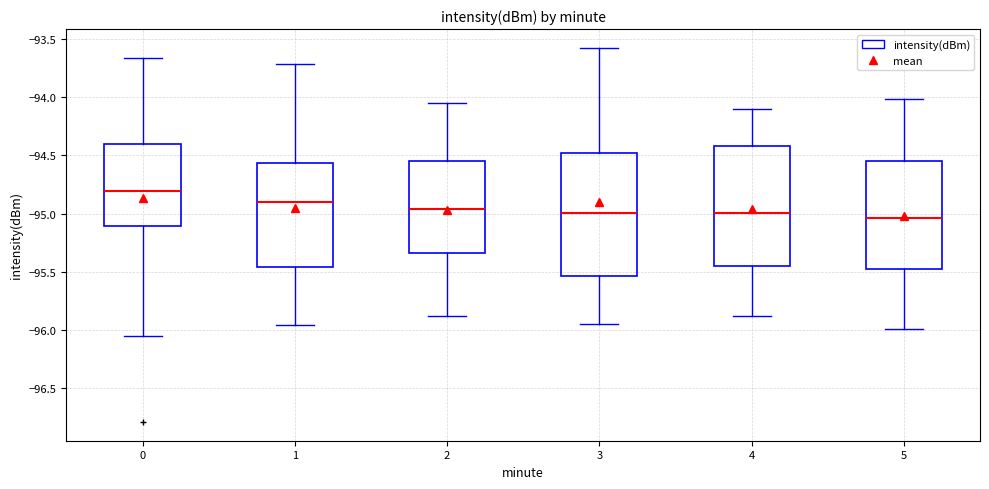

Reading left to right, transcribe this box plot: for each box, give where its median line is, the range the box spans, and where its two whiskers end, as read against the y-axis. The values are not printed on the chart, so give them approximately, as read against the axis.

0: median -94.80, box -95.10 to -94.40, whiskers -96.05 to -93.65
1: median -94.90, box -95.45 to -94.55, whiskers -95.95 to -93.70
2: median -94.95, box -95.35 to -94.55, whiskers -95.90 to -94.05
3: median -95.00, box -95.55 to -94.50, whiskers -95.95 to -93.60
4: median -95.00, box -95.45 to -94.40, whiskers -95.90 to -94.10
5: median -95.05, box -95.50 to -94.55, whiskers -96.00 to -94.00